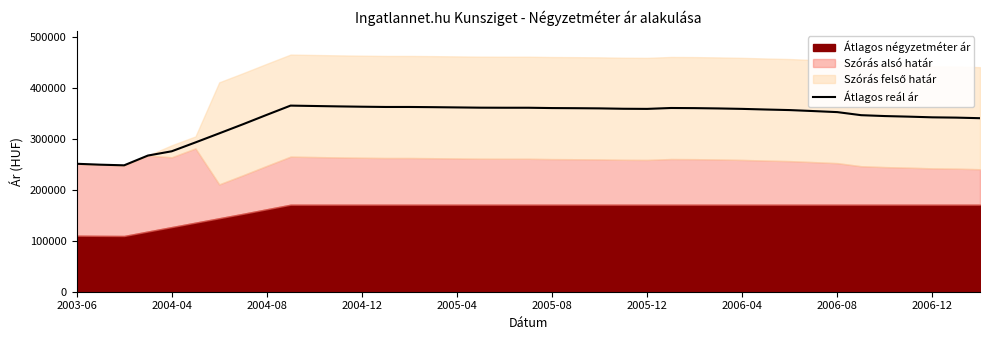

What is the highest value of the Átlagos reál ár series?

365366